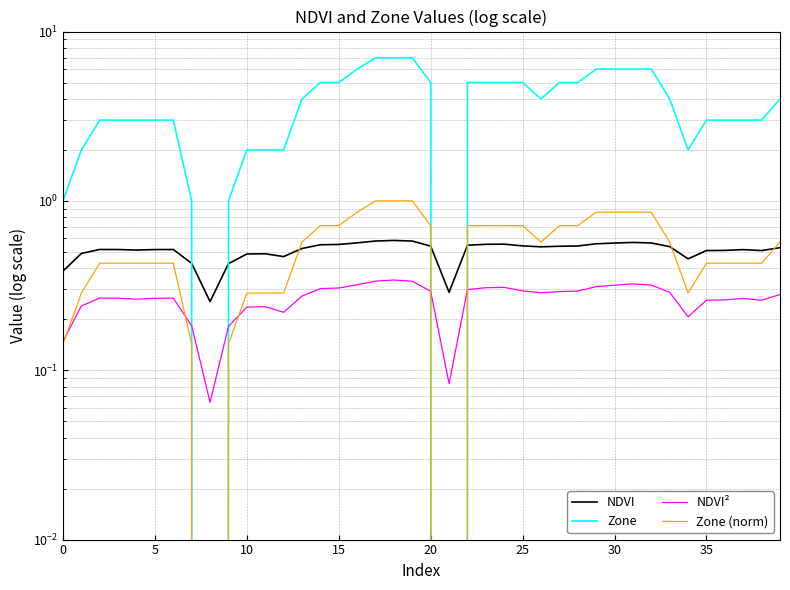

After their last crossing, which series has the higher values: Zone or NDVI²?

Zone